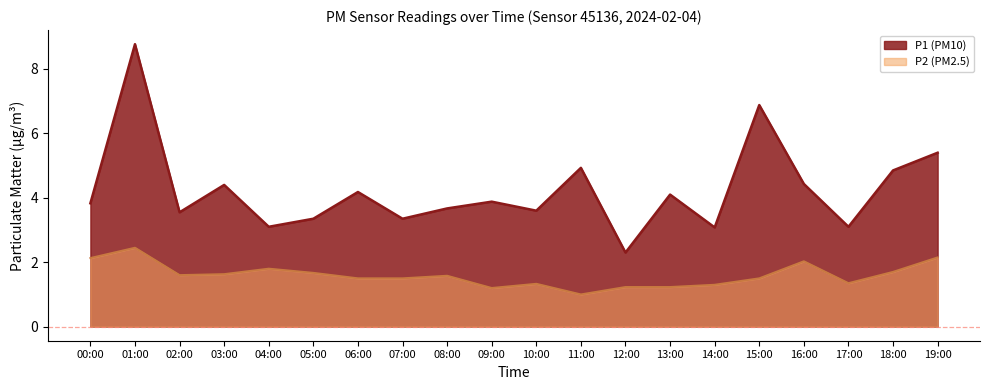

Rank the series by their maximum value, from lowest to highest.

P2 (PM2.5), P1 (PM10)